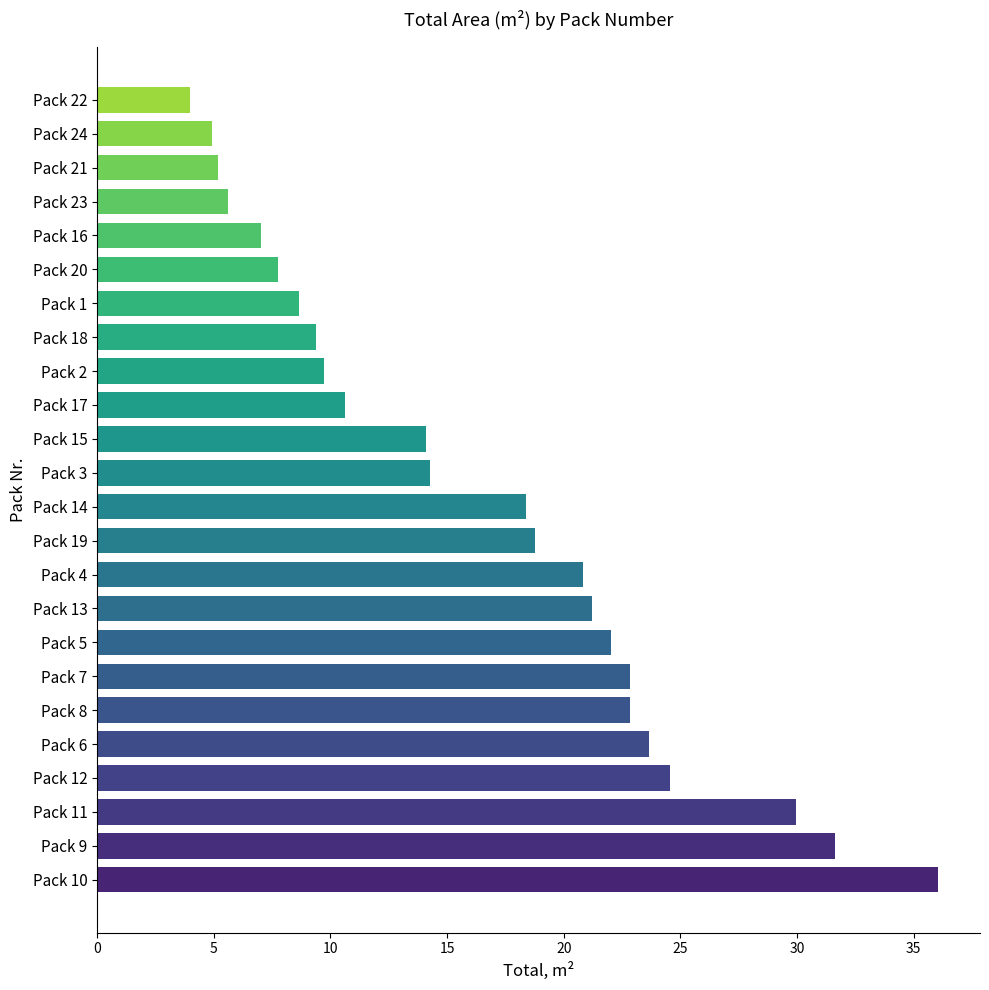

What is the sum of the values at Pack 7 and Pack 21?

28.0